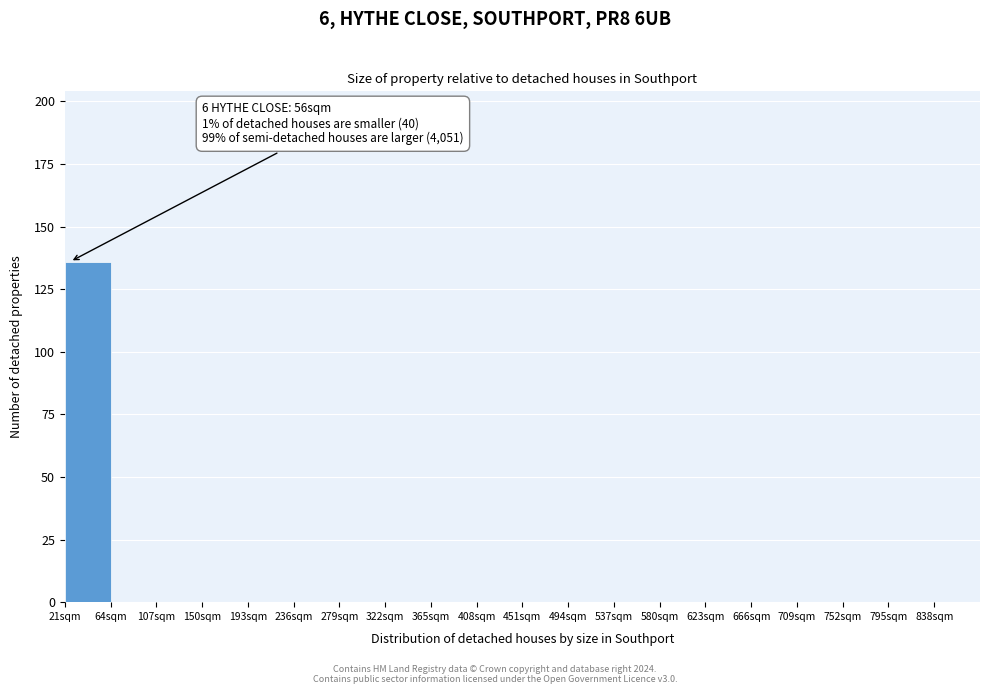

Over which range of the x-axis is the bar tallest?

21 to 64